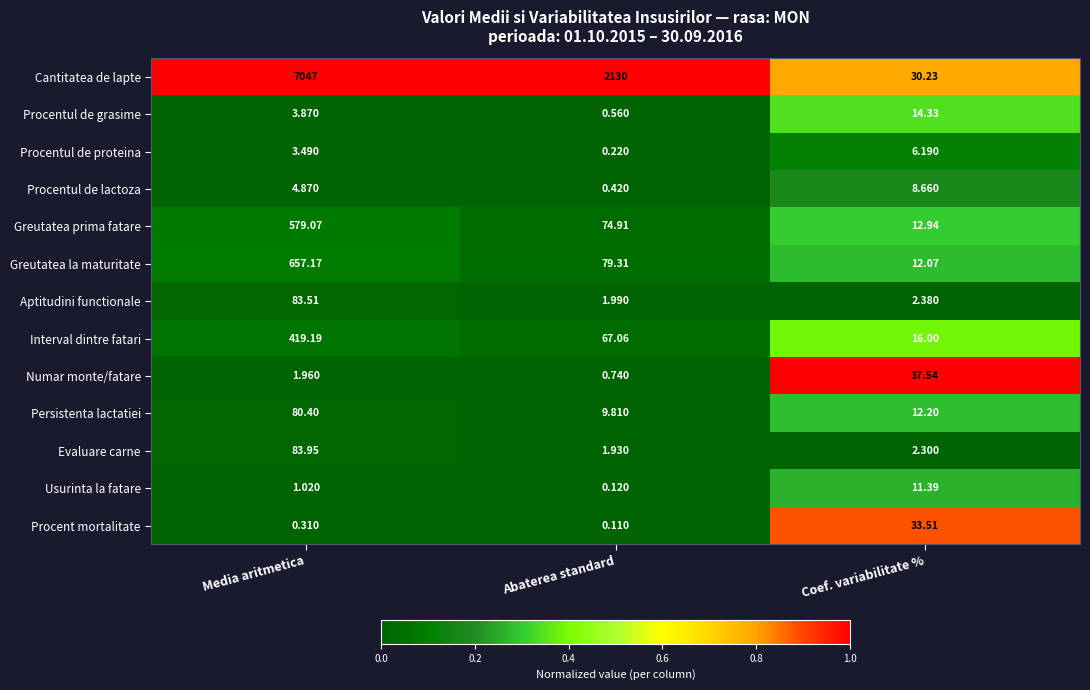

Between Media aritmetica and Abaterea standard, which series saw the biggest shift?

Cantitatea de lapte